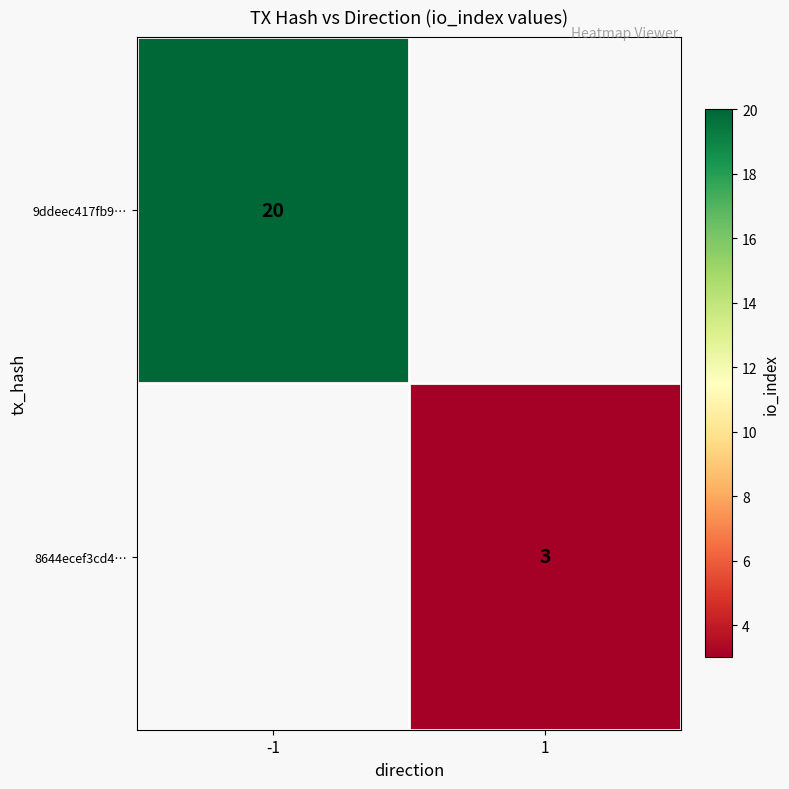

Is it true that 8644ecef3cd4… equals 3 at 1?

True